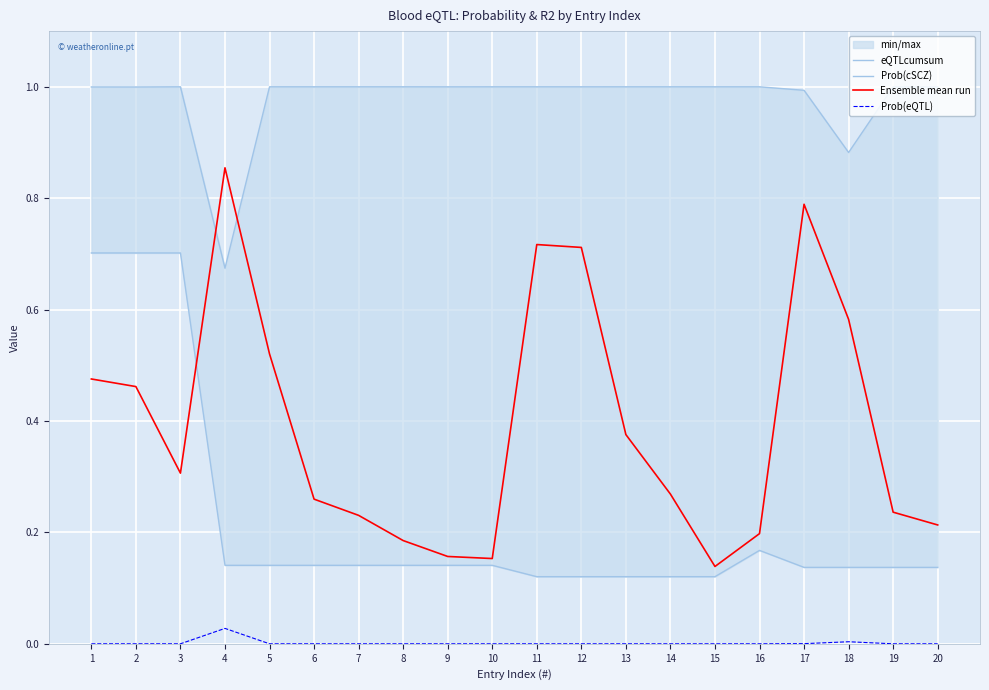

Between 11 and 15, which series saw the biggest shift?

Ensemble mean run